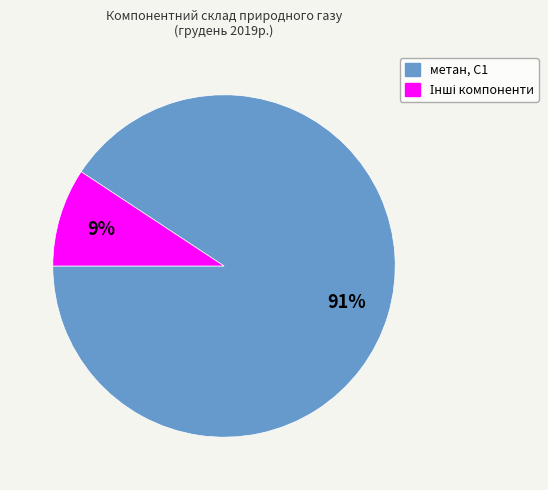

To the nearest percent, what is the average slice percentage?

50%